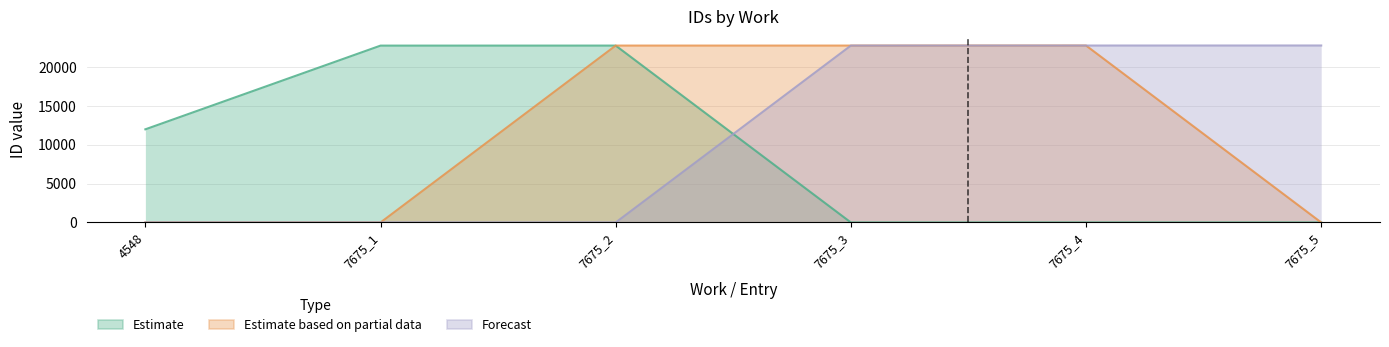

Reading left to right, extract all data points from this chart.

Estimate: 4548=11986	7675_1=22755	7675_2=22758	7675_3=0	7675_4=0	7675_5=0
Estimate based on partial data: 4548=0	7675_1=0	7675_2=22758	7675_3=22759	7675_4=22764	7675_5=0
Forecast: 4548=0	7675_1=0	7675_2=0	7675_3=22759	7675_4=22764	7675_5=22769